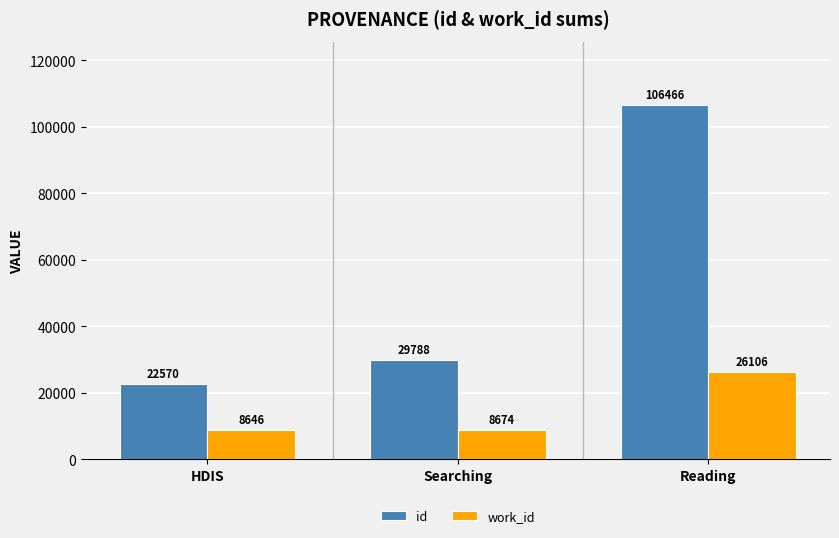

How many values in the work_id series are below 8674?

1